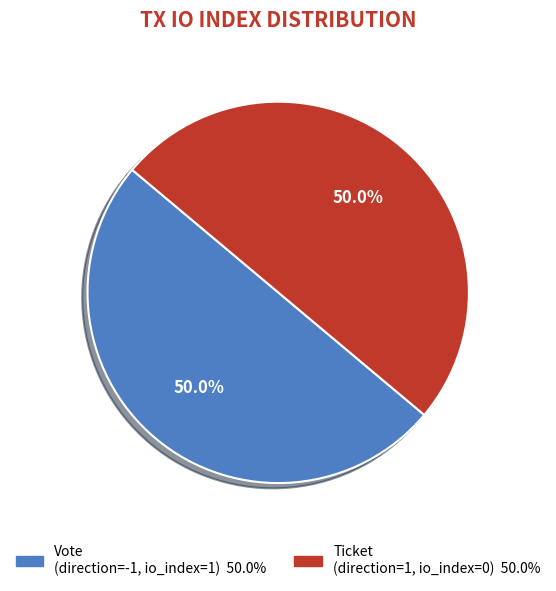

Count the number of slices in the pie.

2